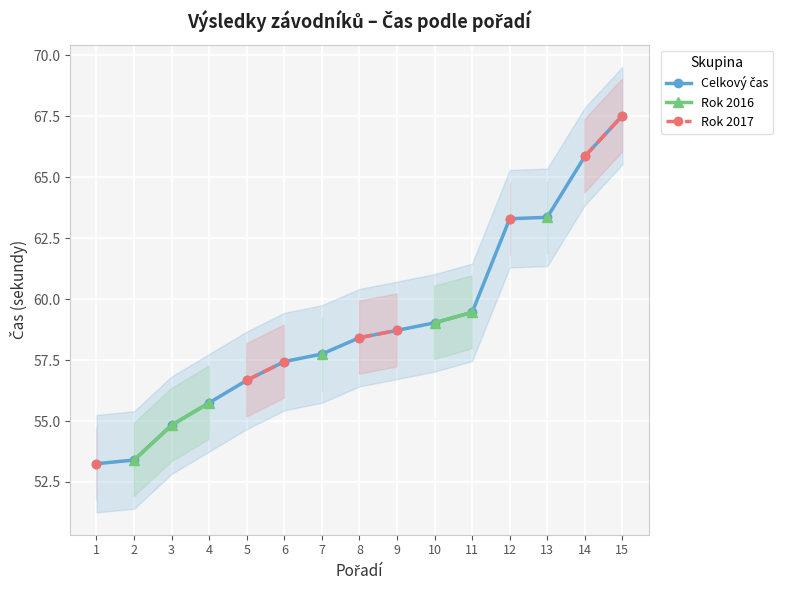

How many values in the Celkový čas series exceed 58?

8